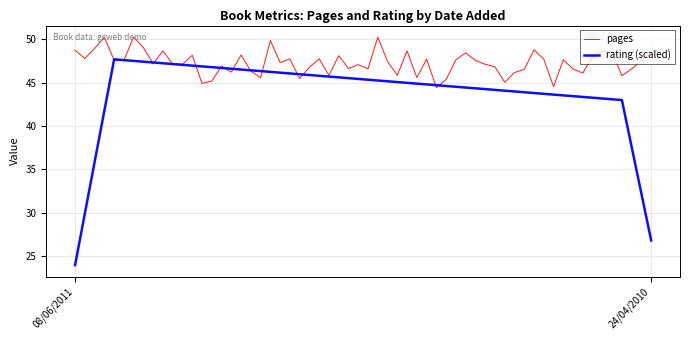

What is the sum of all pages values?

2836.1